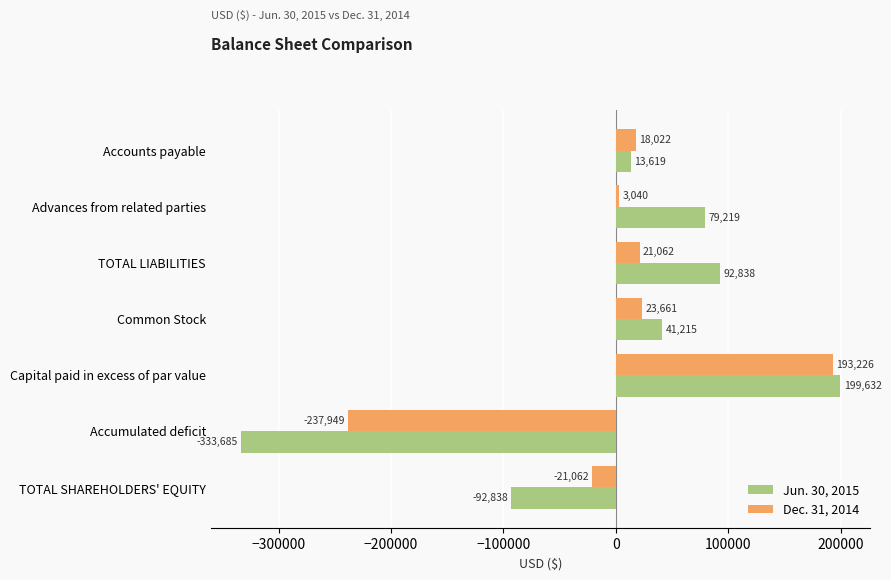

How many series are shown in this chart?

2